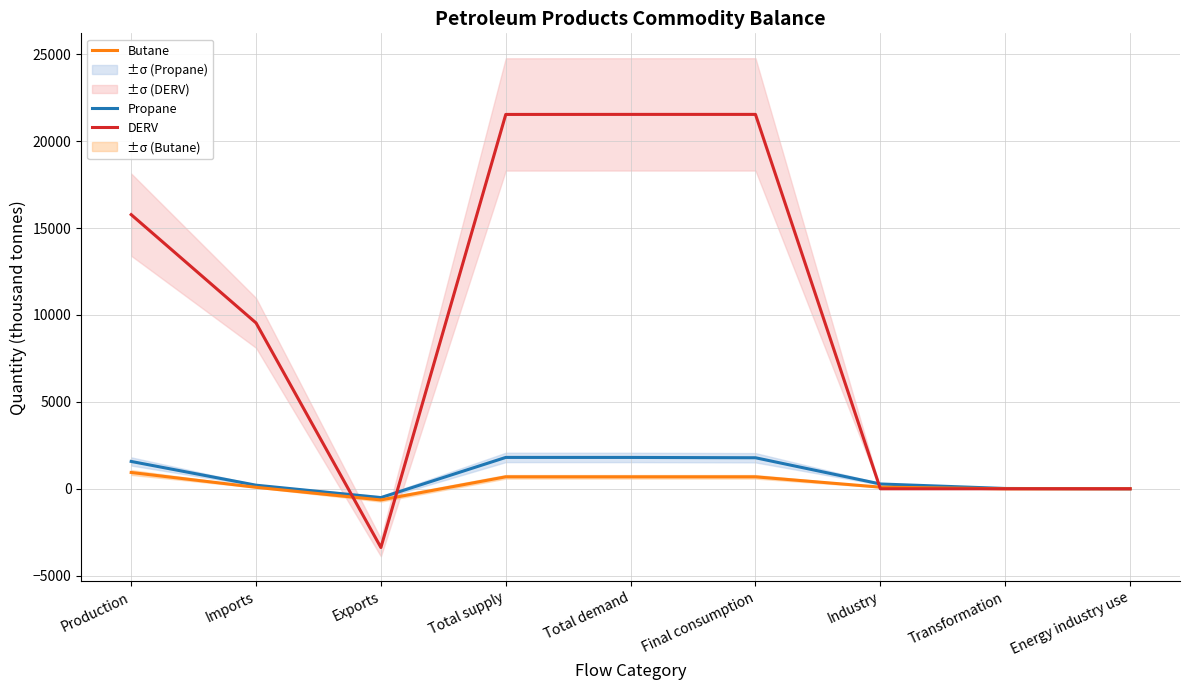

Rank the series by their maximum value, from lowest to highest.

Butane, Propane, DERV